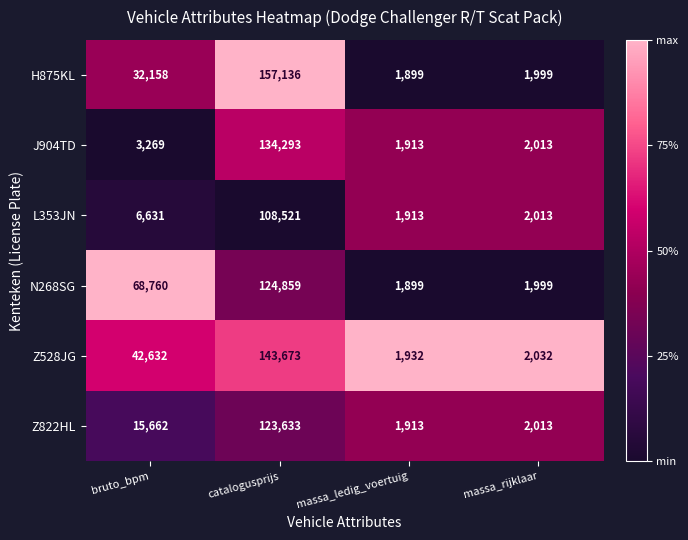

How many series are shown in this chart?

6